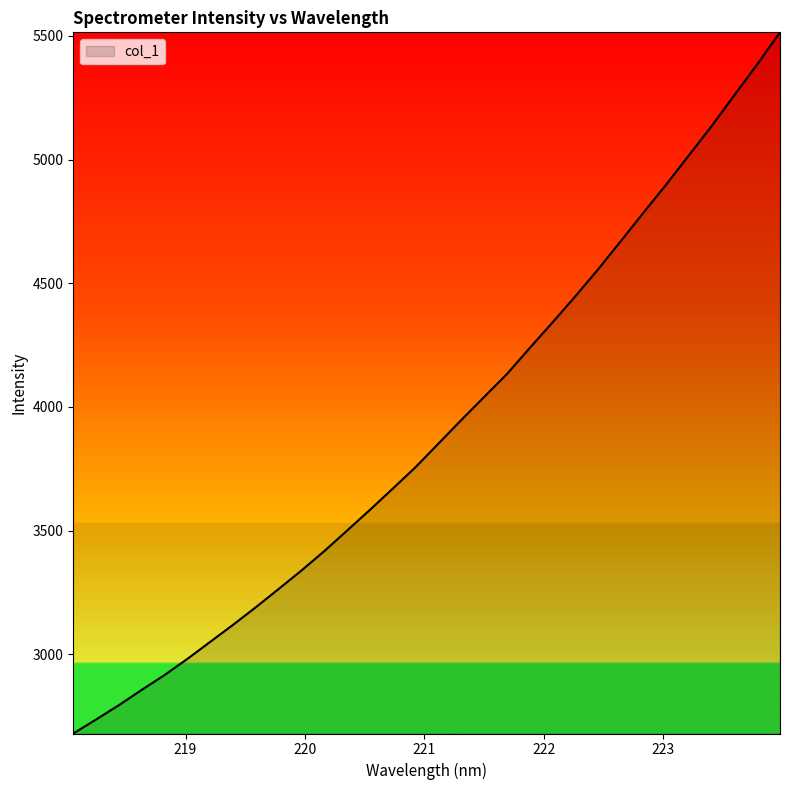

Reading right to left, what are all the values shown in this chart?

223.9802=5514.0	223.7895=5384.9	223.5987=5260.7	223.408=5135.6	223.2172=5017.1	223.0264=4898.6	222.8355=4784.7	222.6447=4669.1	222.4538=4554.8	222.263=4445.9	222.0721=4340.5	221.8812=4237.0	221.6902=4131.9	221.4993=4039.3	221.3083=3946.4	221.1174=3851.3	220.9264=3756.4	220.7354=3669.7	220.5444=3584.1	220.3533=3500.4	220.1623=3417.4	219.9712=3339.2	219.7801=3264.5	219.589=3190.7	219.3979=3119.6	219.2067=3050.7	219.0156=2982.0	218.8244=2916.7	218.6332=2856.8	218.442=2794.9	218.2508=2737.1	218.0596=2680.4